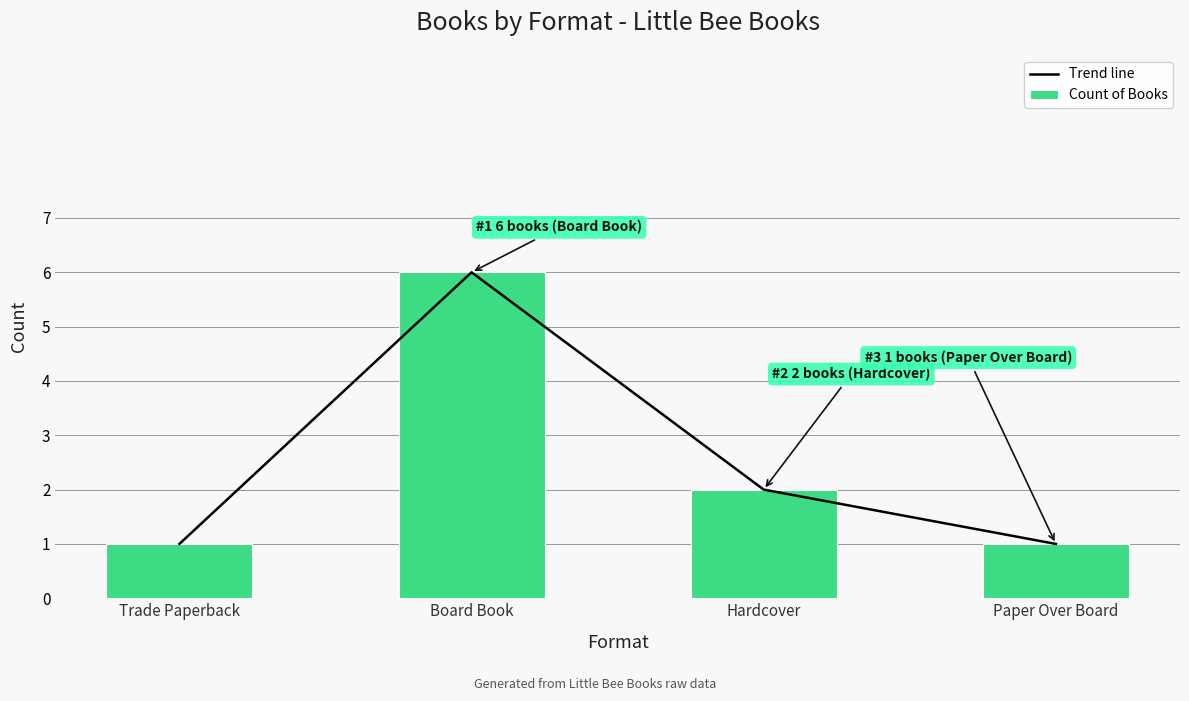

At which category is the sum across all series the highest?

Board Book